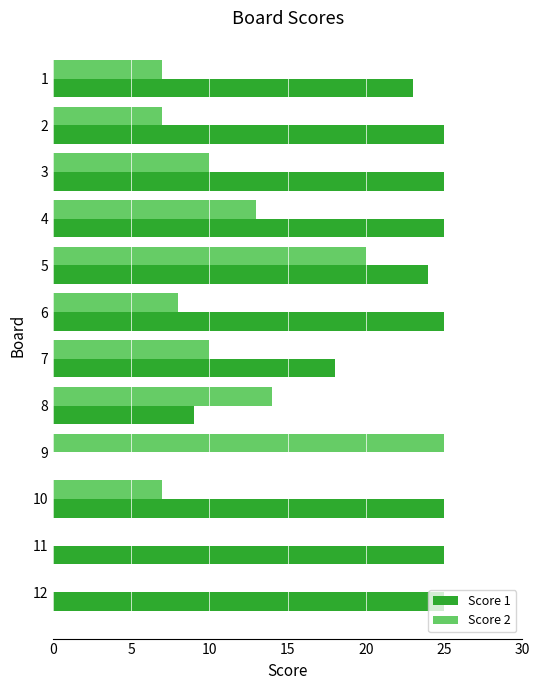

Which series changed the most between 2 and 7?

Score 1